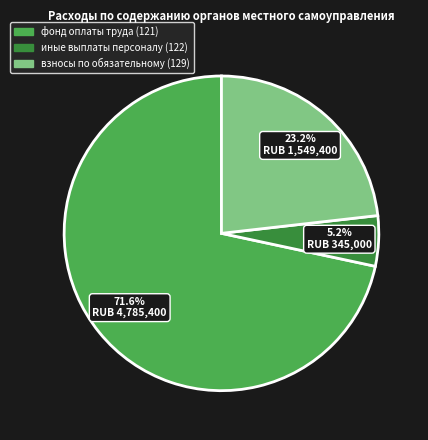

To the nearest percent, what percentage of the pie is 129?

23%